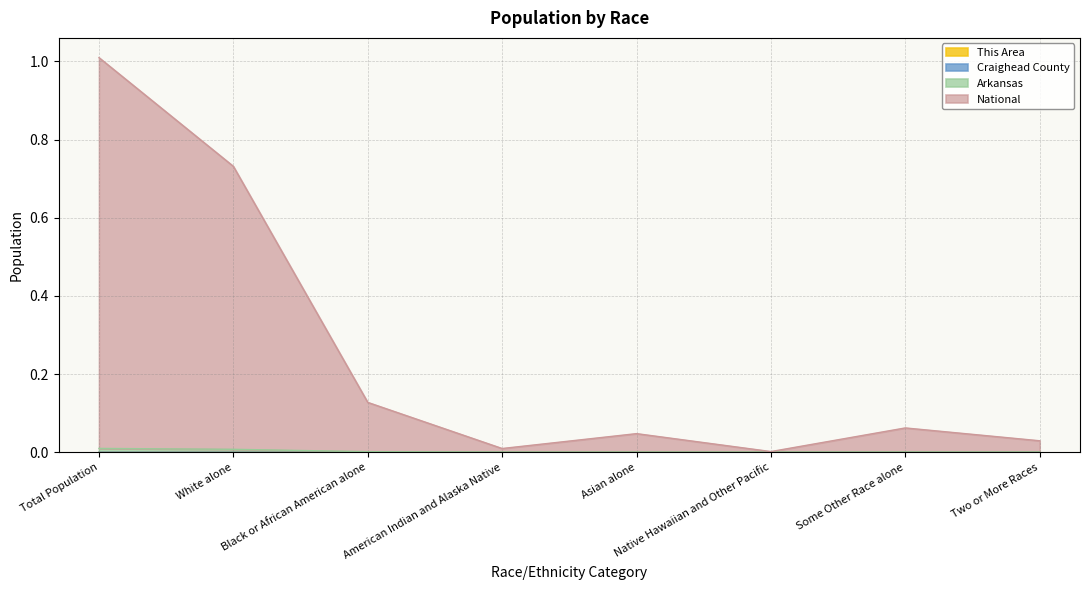

What is the label of the 7th point from the right?

White alone